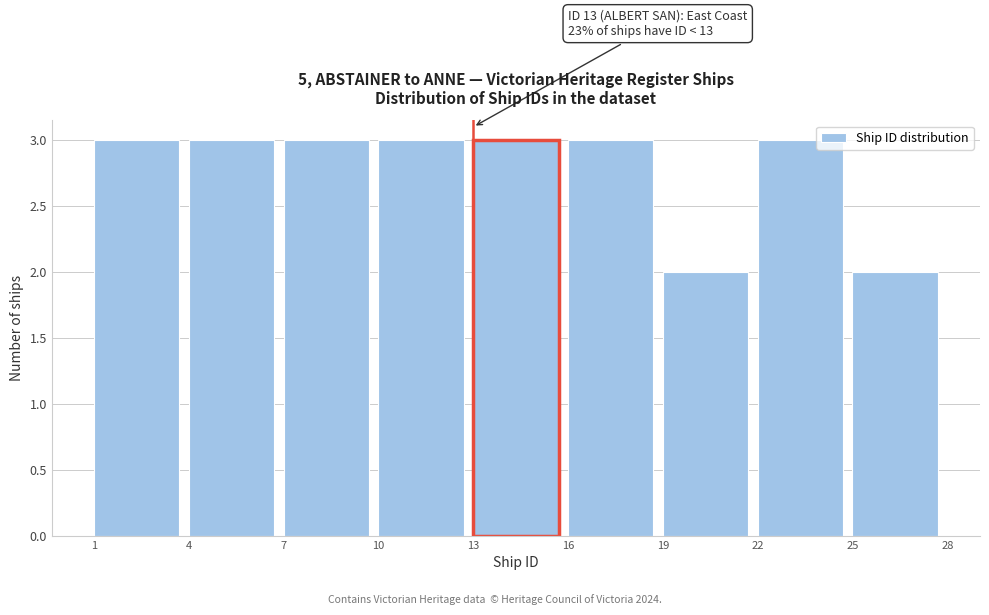

Reading left to right, transcribe all the data shown in this chart.

1=3	4=3	7=3	10=3	13=3	16=3	19=2	22=3	25=2